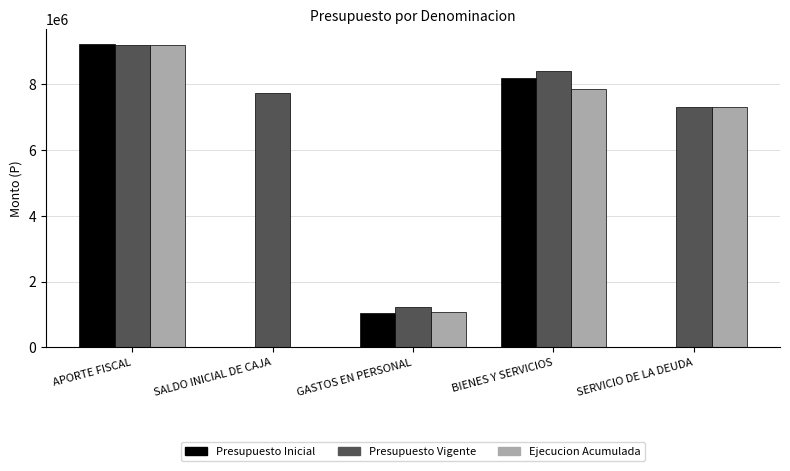

The value of Ejecucion Acumulada at BIENES Y SERVICIOS is 7853841. True or false?

True